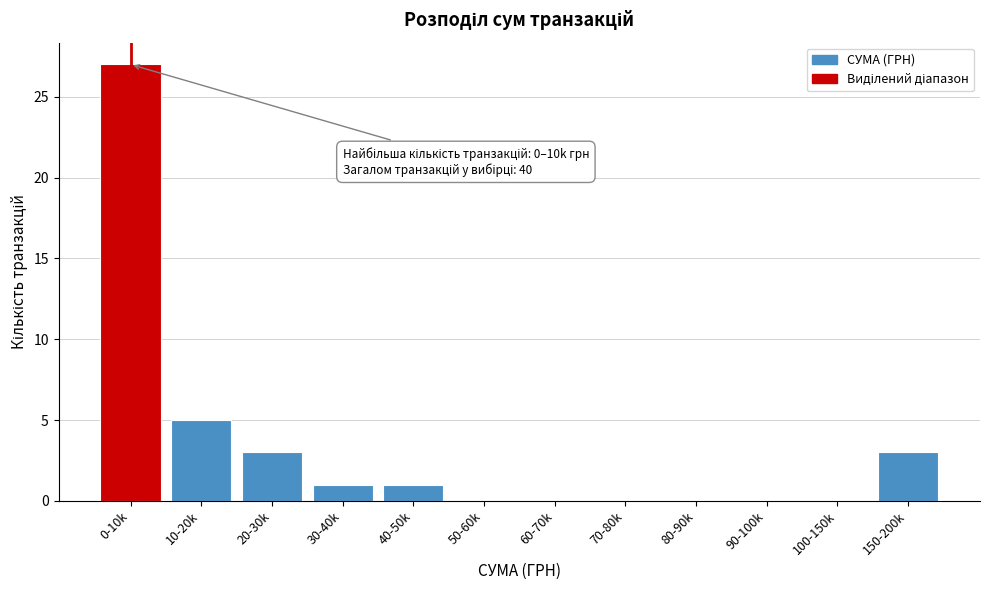

Reading right to left, transcribe all the data shown in this chart.

150-200k=3	100-150k=0	90-100k=0	80-90k=0	70-80k=0	60-70k=0	50-60k=0	40-50k=1	30-40k=1	20-30k=3	10-20k=5	0-10k=27